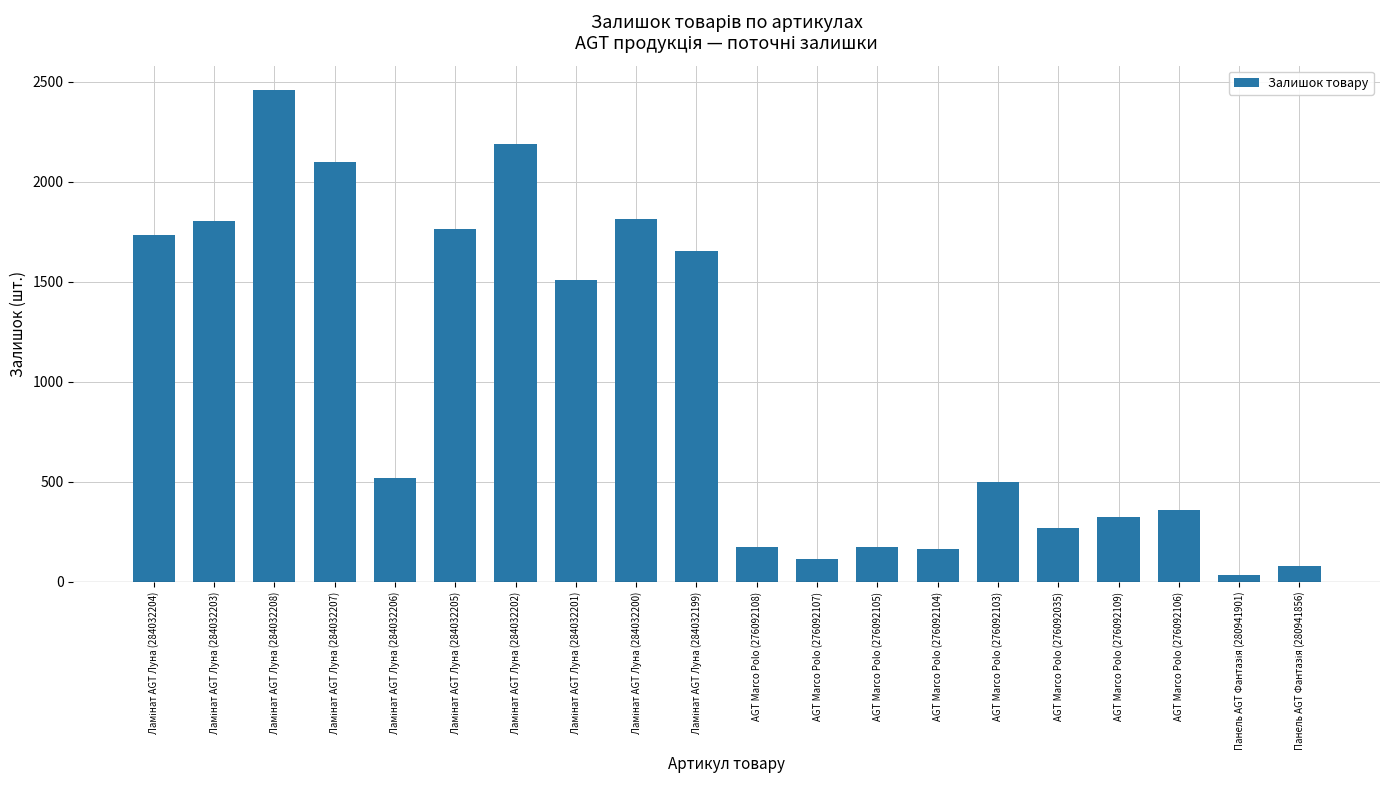

How many series are shown in this chart?

1